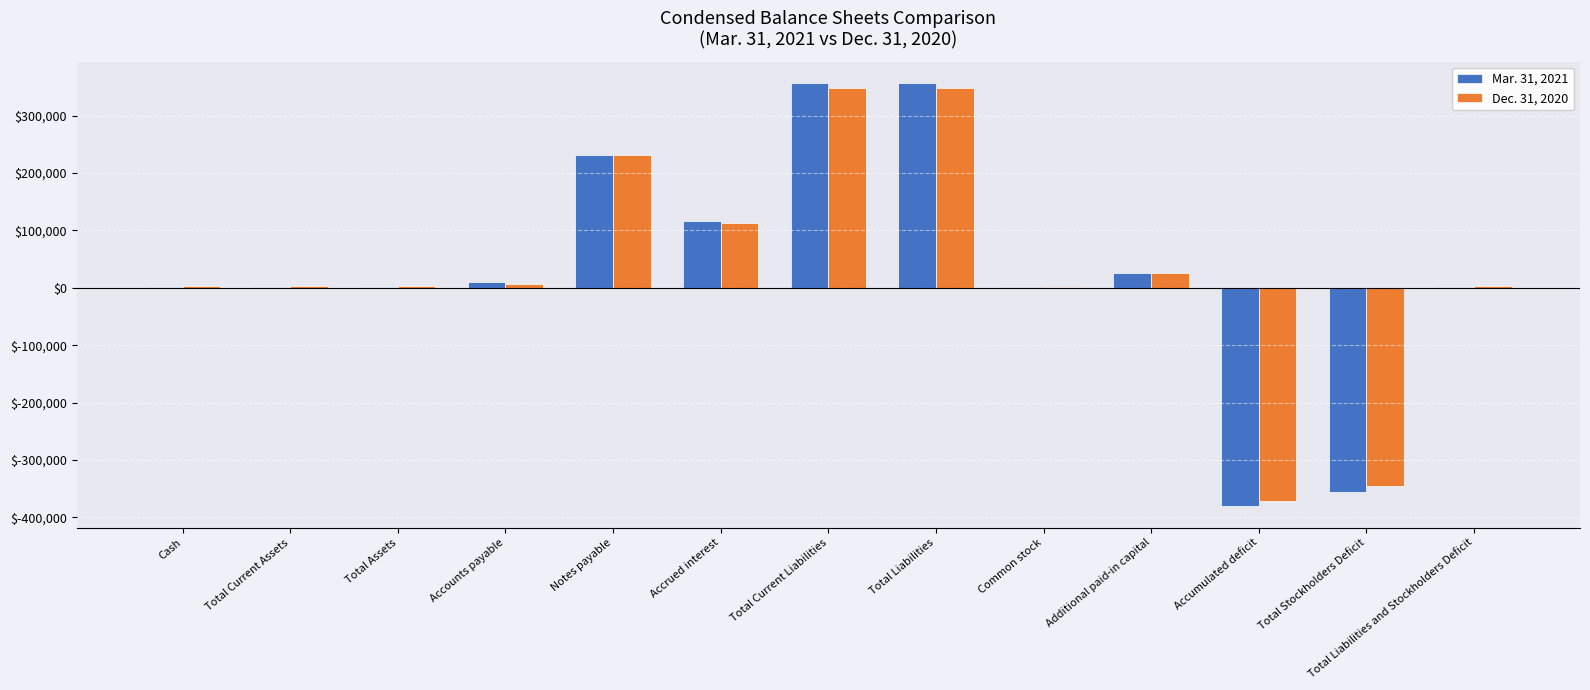

What is the greatest value displayed?

357004